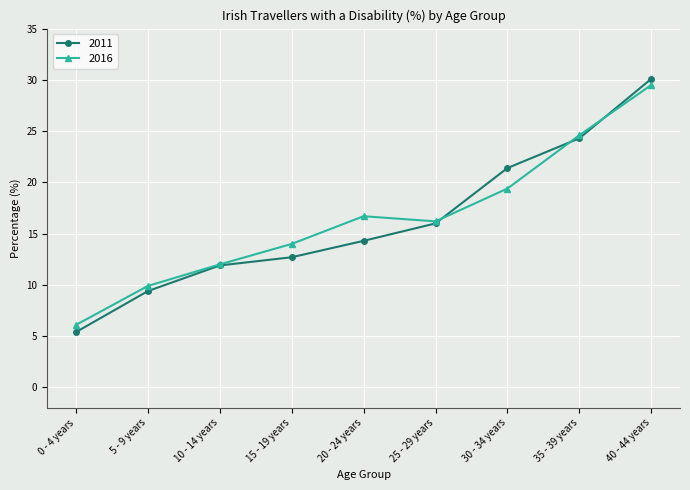

What is the total value across all series at 15 - 19 years?

26.7